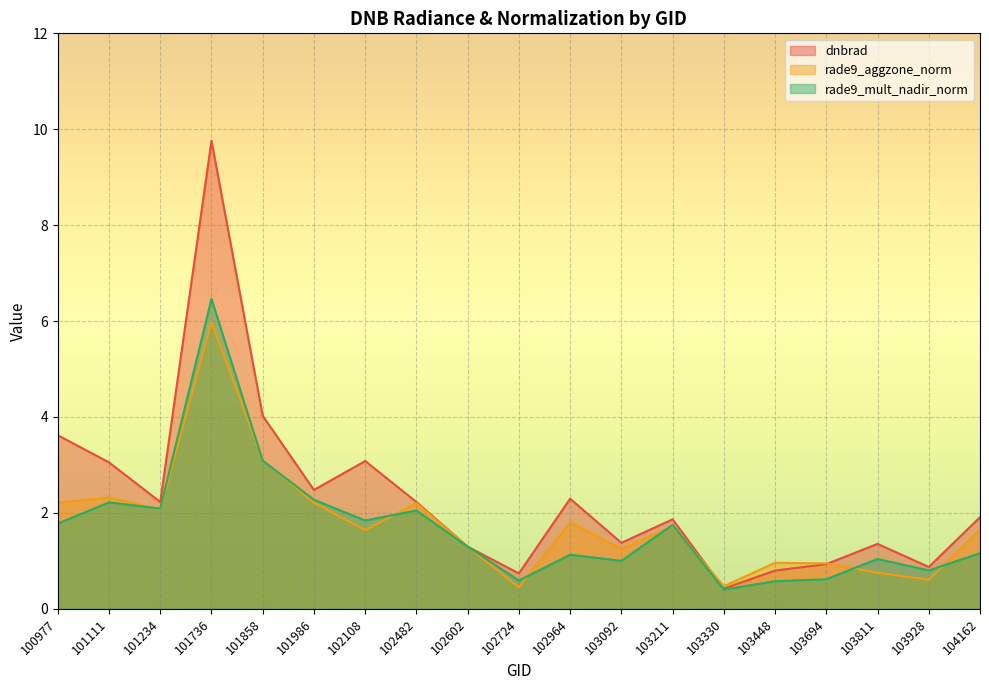

What is the value of the dnbrad point at the 13th from the left?

1.9